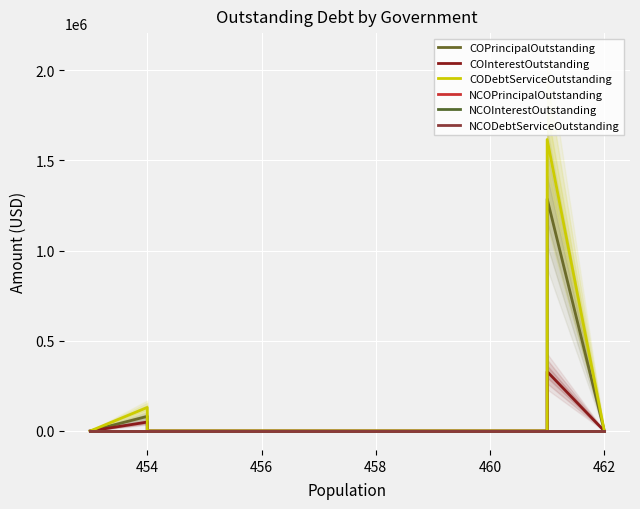

Which series has the largest range (max minus min)?

CODebtServiceOutstanding